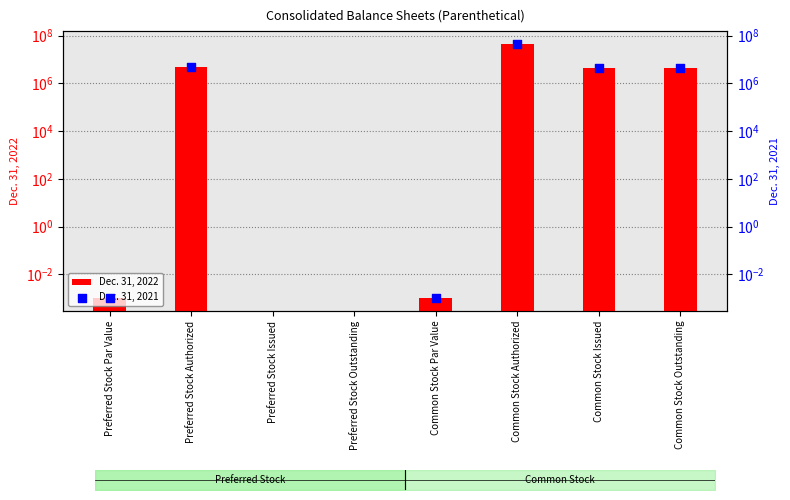

Is the value of Dec. 31, 2022 at Preferred Stock Authorized greater than the value of Dec. 31, 2021 at Common Stock Par Value?

Yes